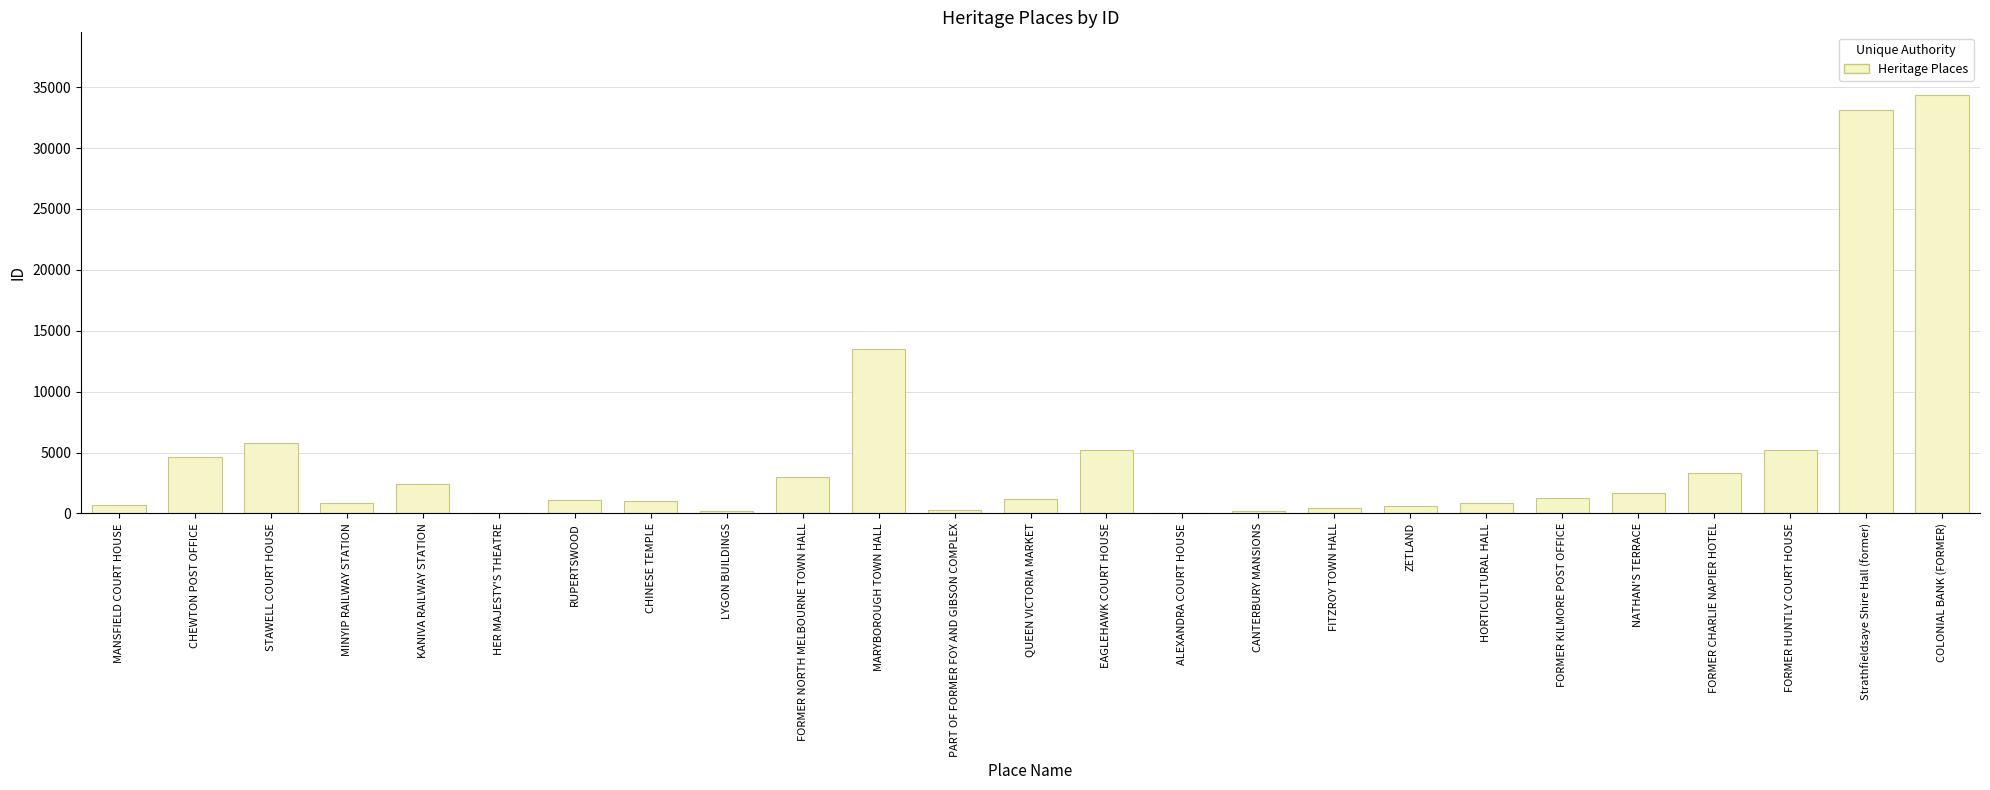

Where is the data nearest to the value 17183?

MARYBOROUGH TOWN HALL